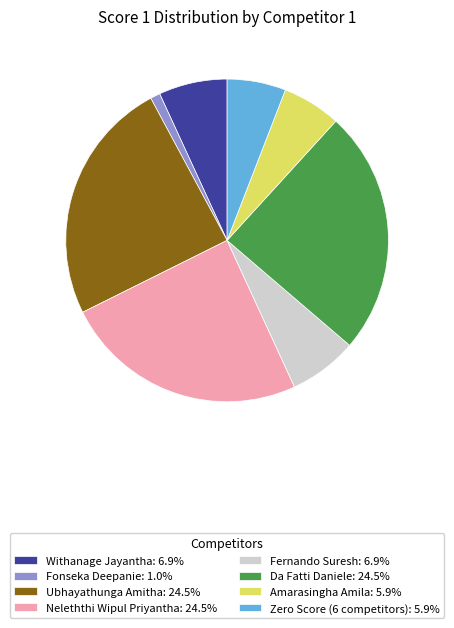

Does Zero Score (6 competitors): 5.9% account for over 50% of the chart?

No